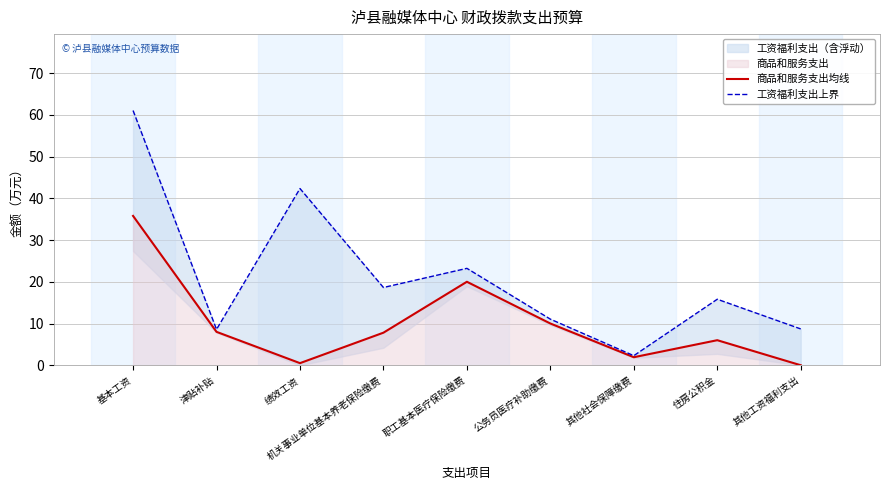

The 商品和服务支出均线 series shows 17.4 at 公务员医疗补助缴费. True or false?

False